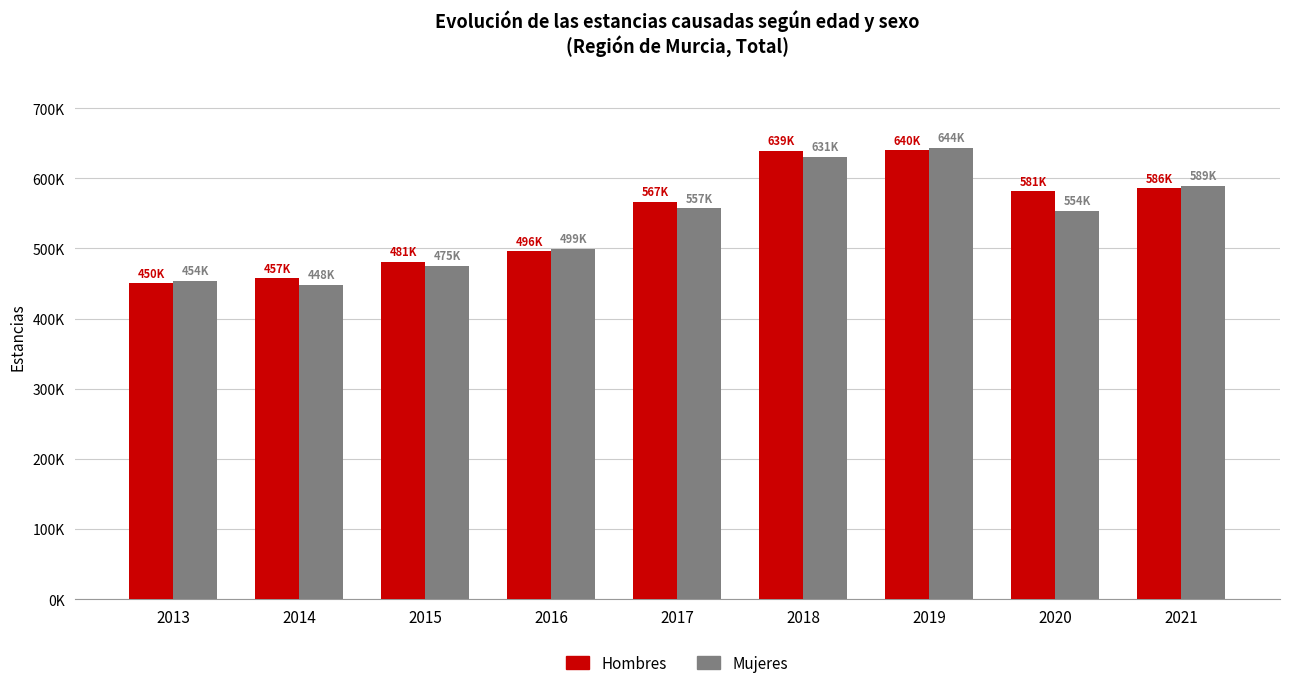

Does the chart contain any negative values?

No